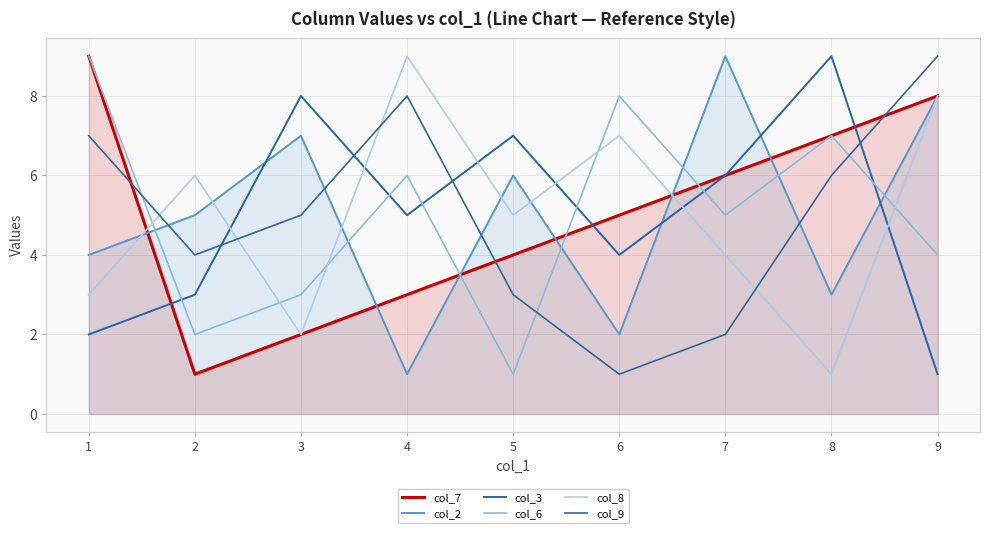

What is the sum of all col_3 values?

45